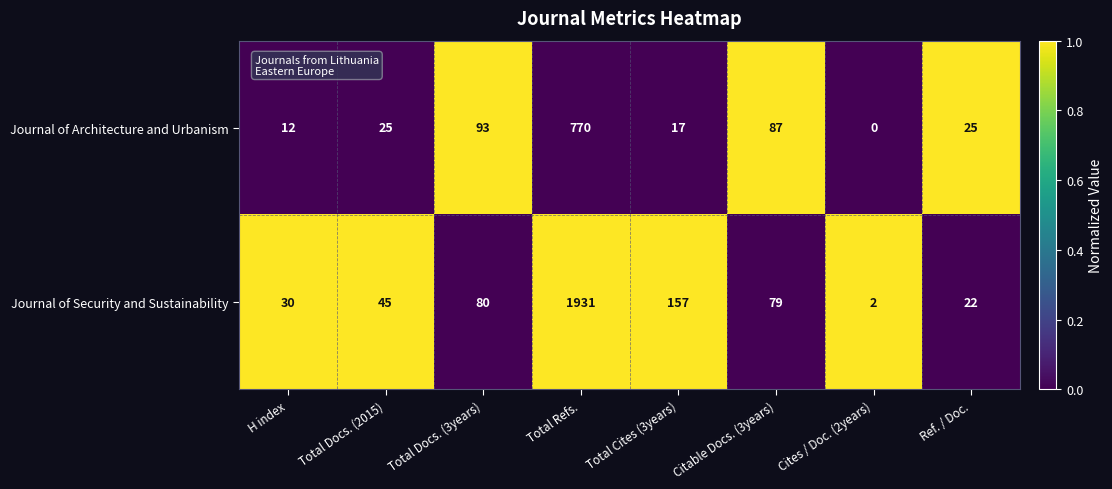

At which label does Journal of Security and Sustainability first exceed 79?

Total Docs. (3years)